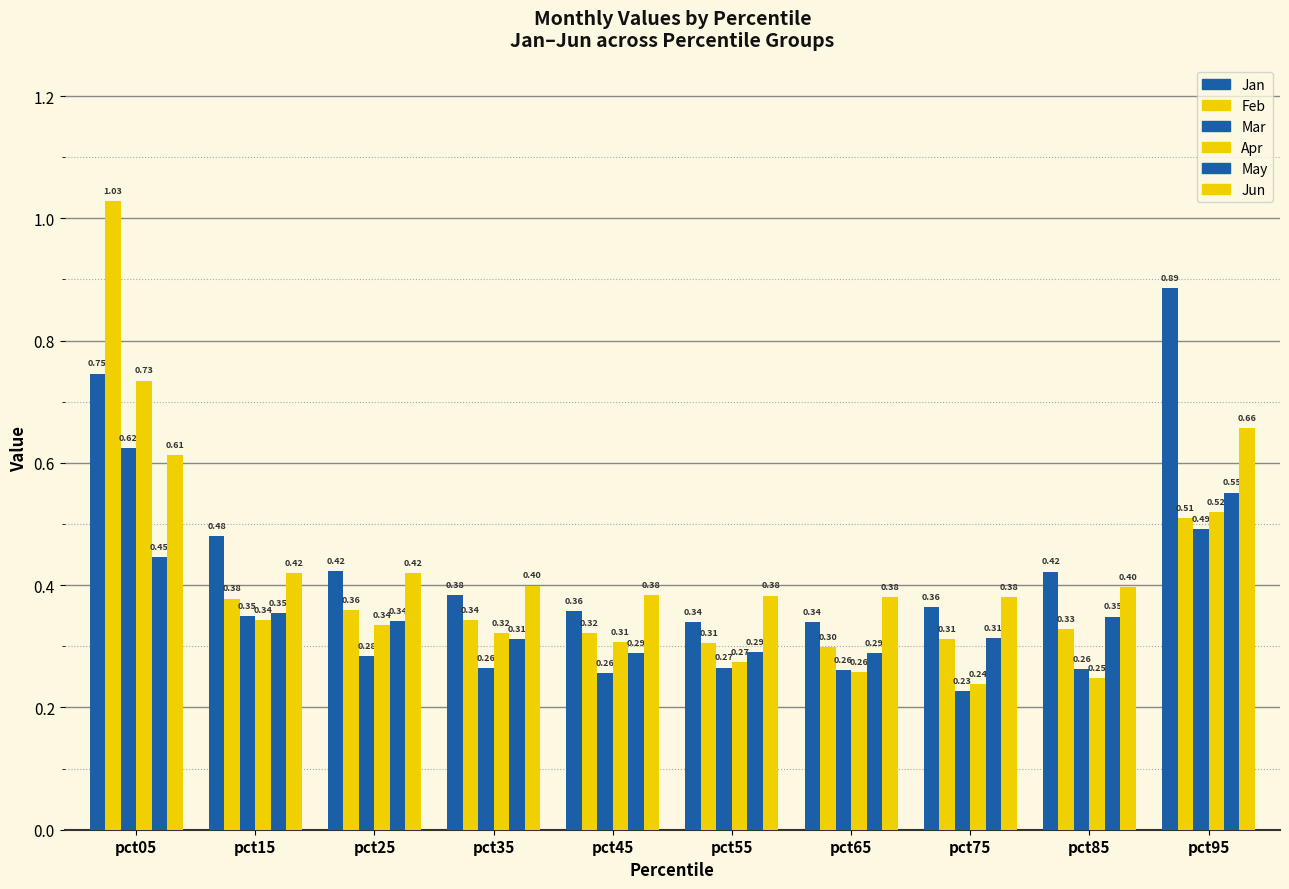

How many categories are shown in the chart?

10